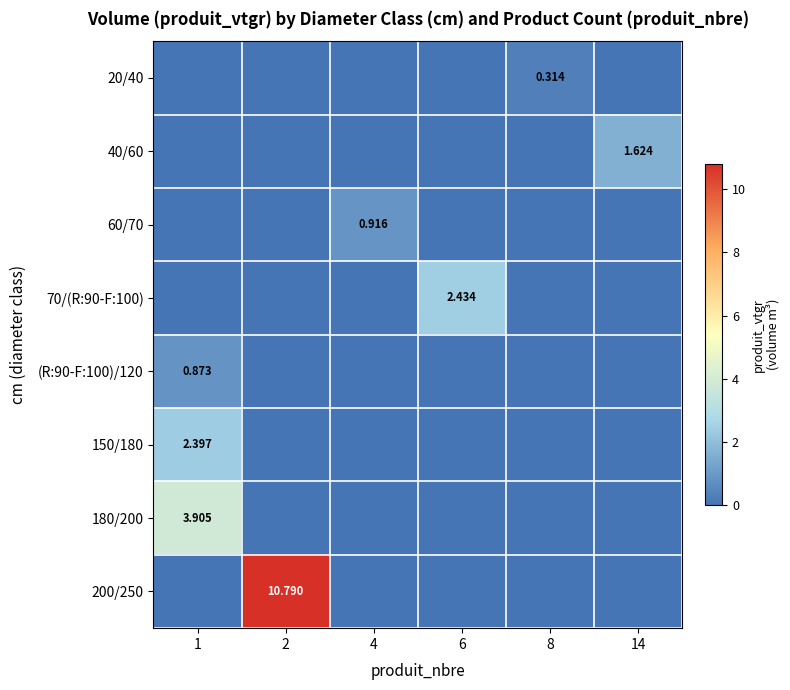

Which series has the largest range (max minus min)?

200/250